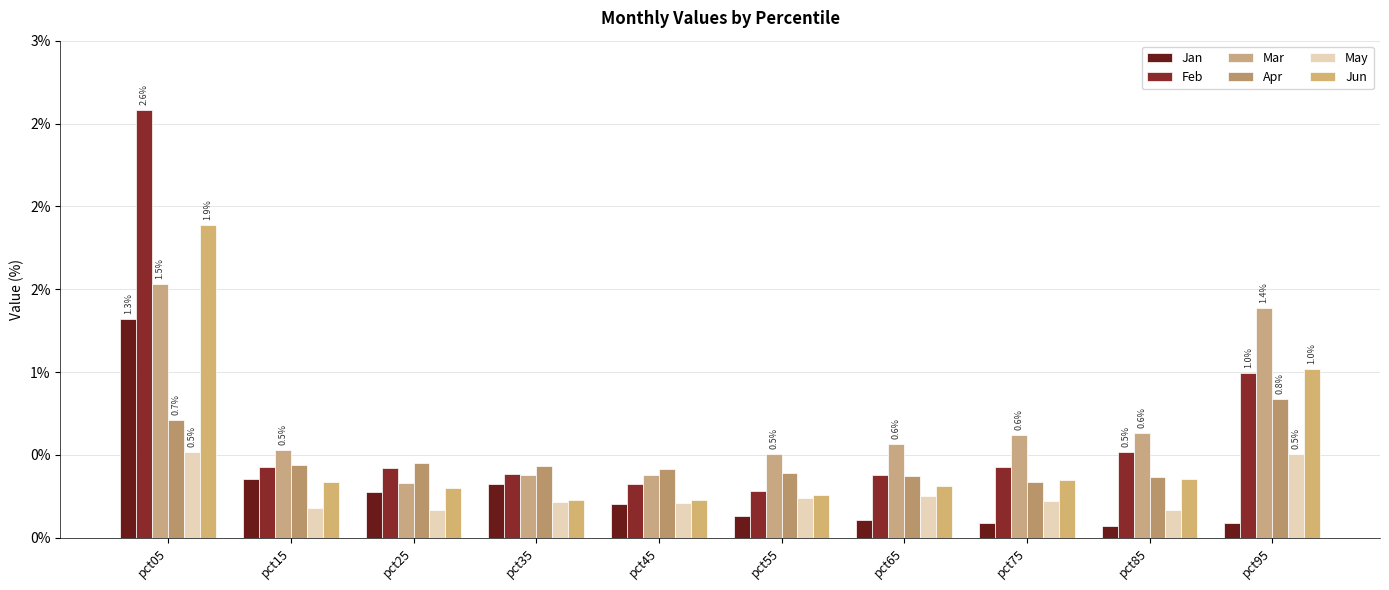

Are the bars horizontal?

No